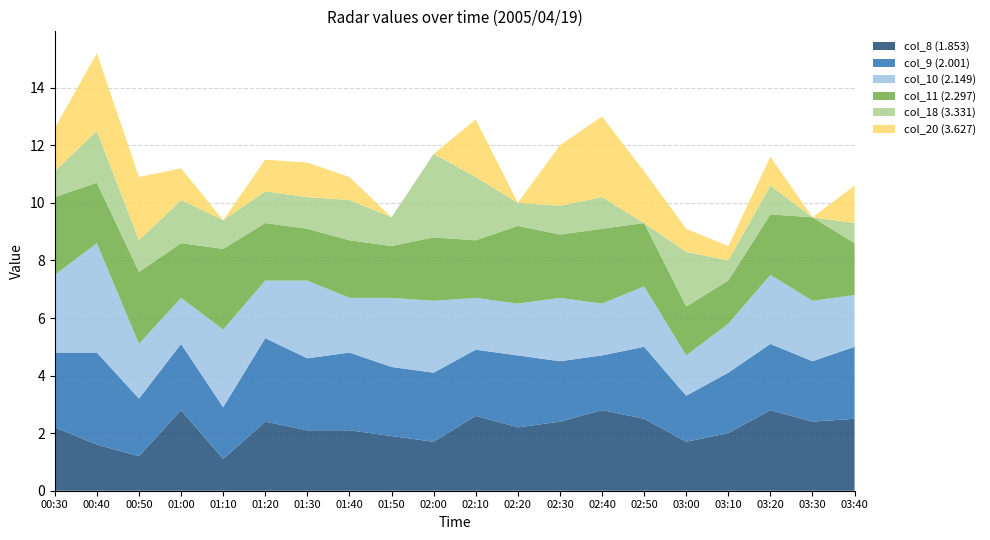

Reading right to left, extract all data points from this chart.

col_8 (1.853): 2.5	2.4	2.8	2.0	1.7	2.5	2.8	2.4	2.2	2.6	1.7	1.9	2.1	2.1	2.4	1.1	2.8	1.2	1.6	2.2
col_9 (2.001): 2.5	2.1	2.3	2.1	1.6	2.5	1.9	2.1	2.5	2.3	2.4	2.4	2.7	2.5	2.9	1.8	2.3	2.0	3.2	2.6
col_10 (2.149): 1.8	2.1	2.4	1.7	1.4	2.1	1.8	2.2	1.8	1.8	2.5	2.4	1.9	2.7	2.0	2.7	1.6	1.9	3.8	2.7
col_11 (2.297): 1.8	2.9	2.1	1.5	1.7	2.2	2.6	2.2	2.7	2.0	2.2	1.8	2.0	1.8	2.0	2.8	1.9	2.5	2.1	2.7
col_18 (3.331): 0.7	0.0	1.0	0.7	1.9	0.0	1.1	1.0	0.8	2.2	2.9	1.0	1.4	1.1	1.1	1.0	1.5	1.1	1.8	0.9
col_20 (3.627): 1.3	0.0	1.0	0.5	0.8	1.8	2.8	2.1	0.0	2.0	0.0	0.0	0.8	1.2	1.1	0.0	1.1	2.2	2.7	1.5